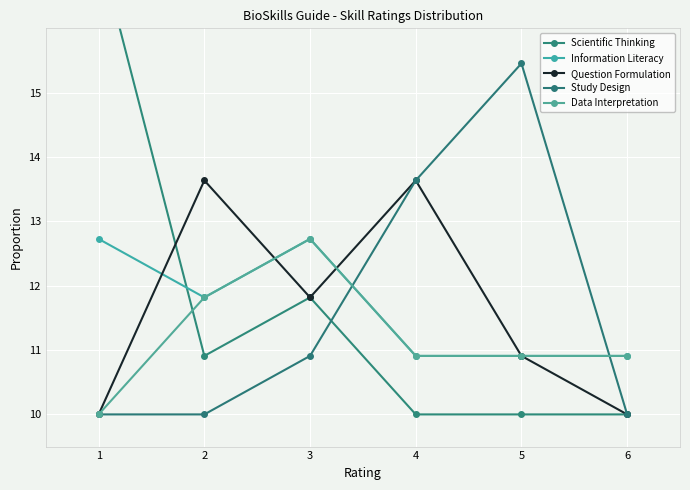

Which series changed the most between 3 and 4?

Study Design